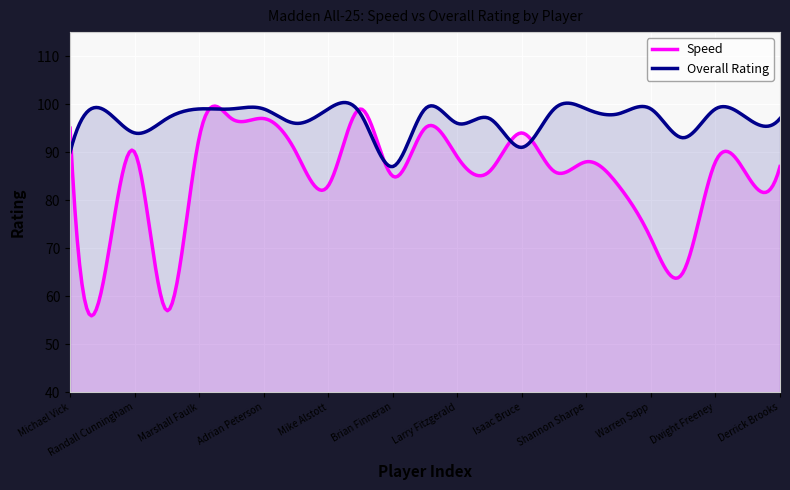

Which series has the widest spread of values?

Speed